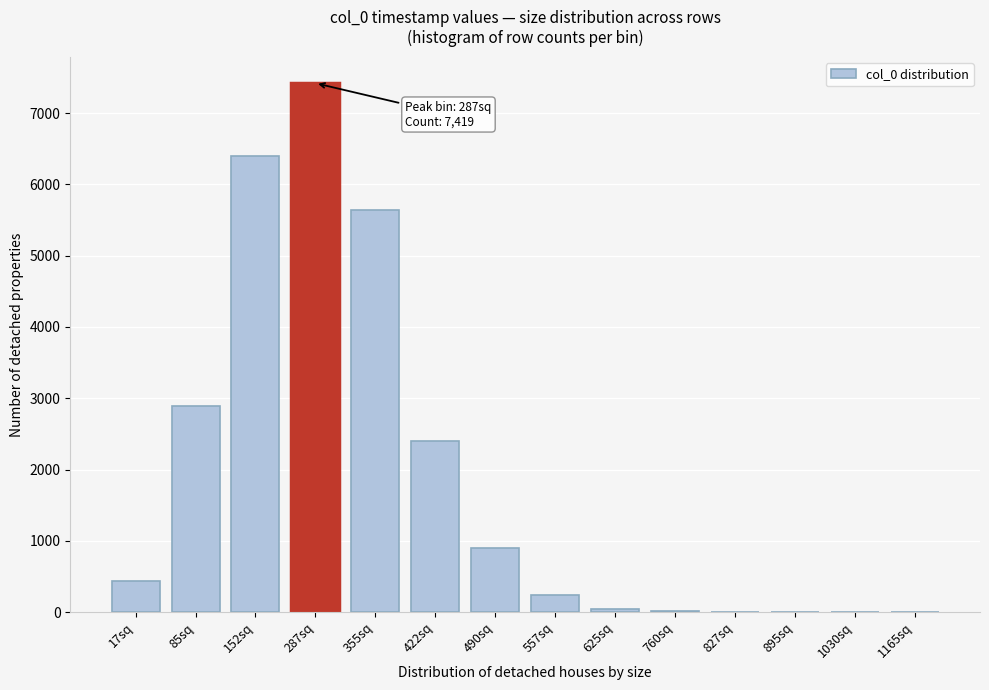

What is the maximum value shown in the chart?

7419